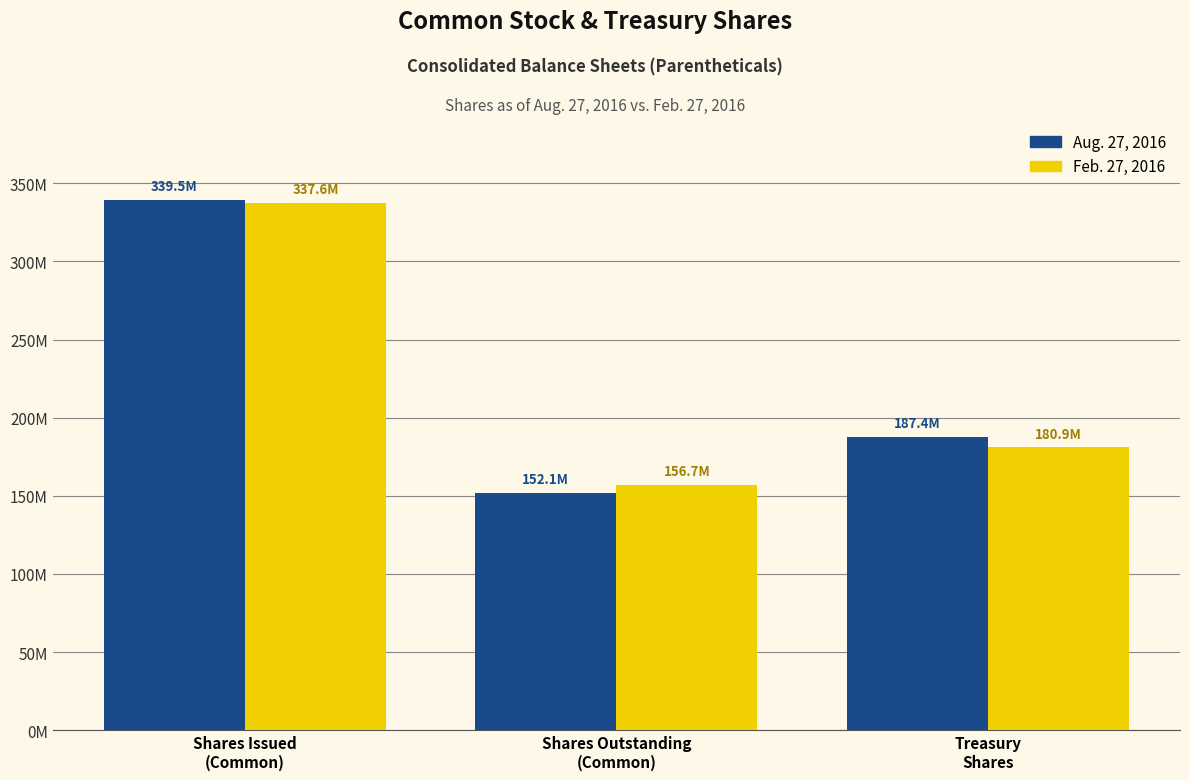

At which label does Aug. 27, 2016 reach its minimum?

Shares Outstanding
(Common)